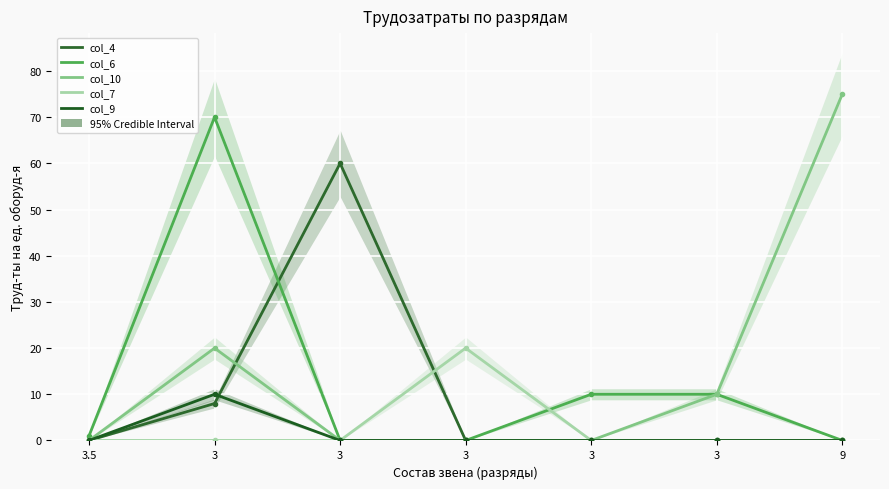

Which has a higher value, 9 or 3?

3